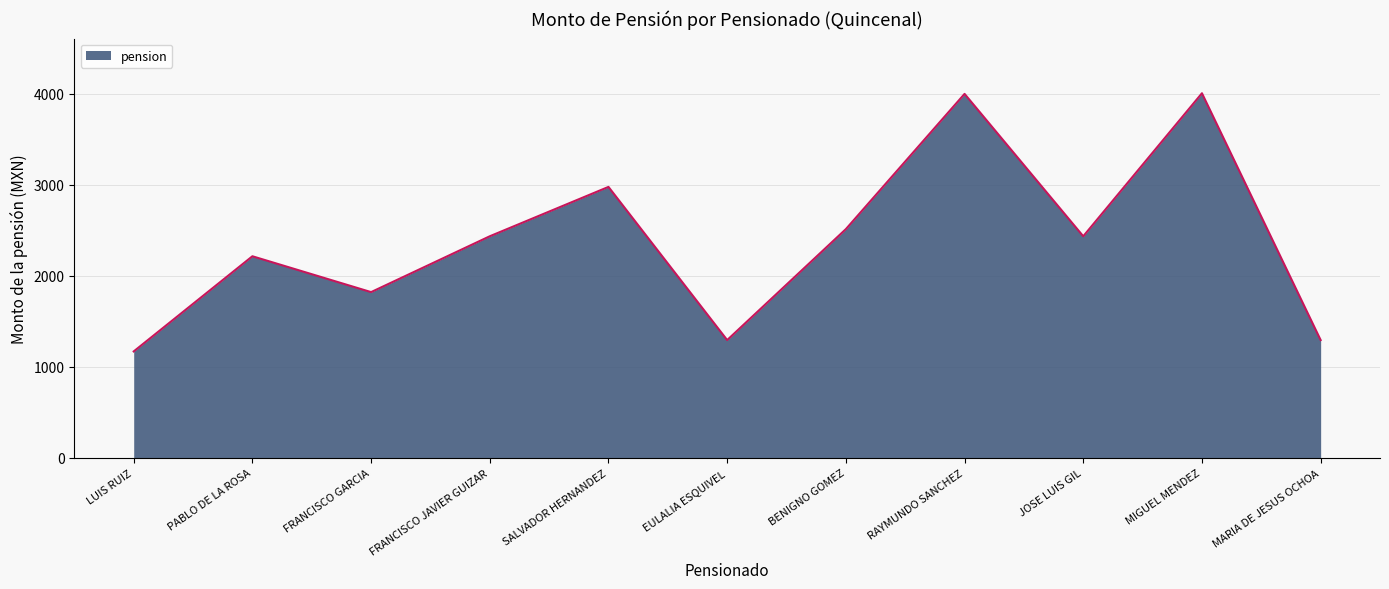

How many interior local valleys (lower than both neighbors) does the data have?

3